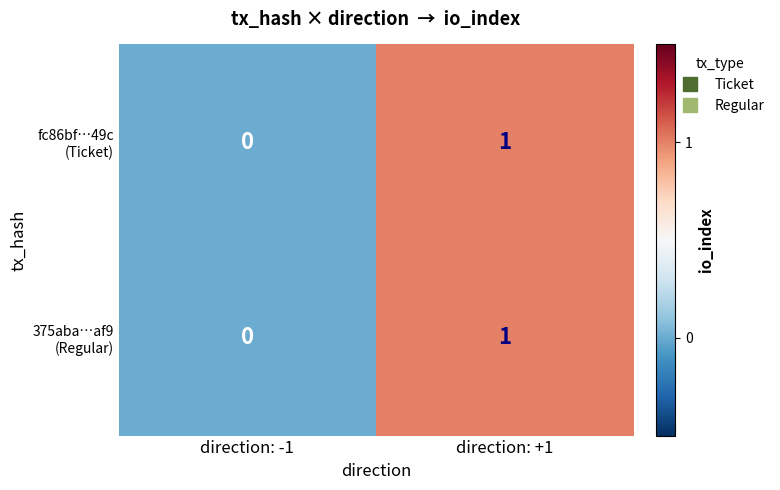

At which category does the chart reach its minimum across all series?

direction: -1